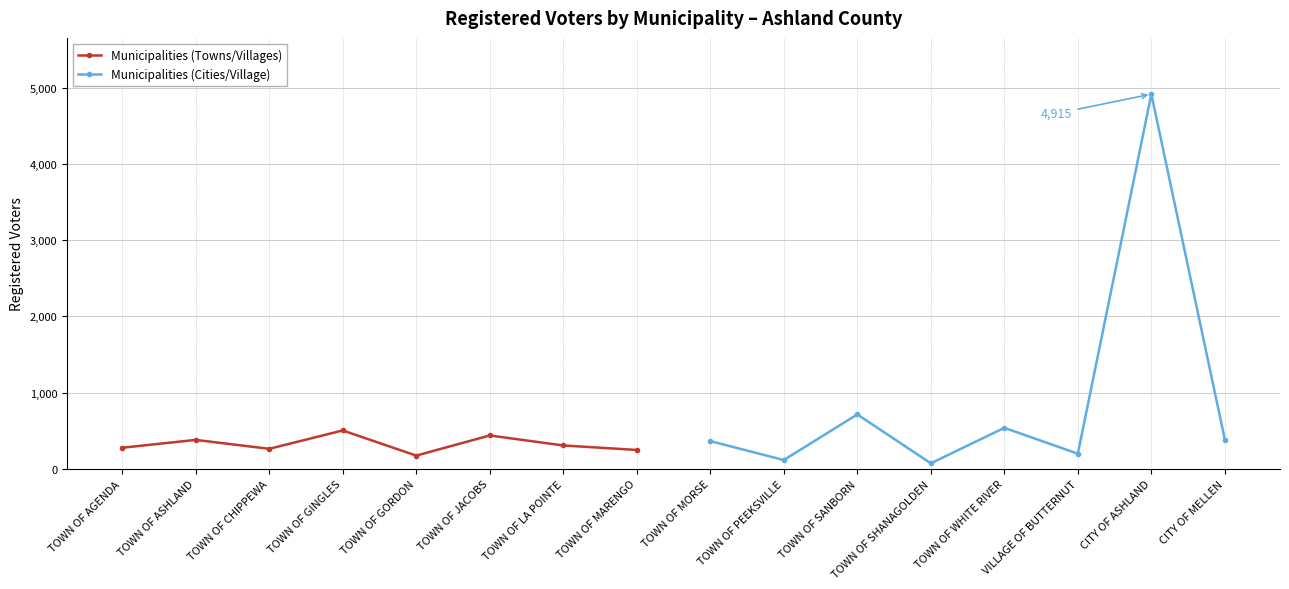

True or false: Municipalities (Towns/Villages) has a value of 380 at TOWN OF ASHLAND.

True